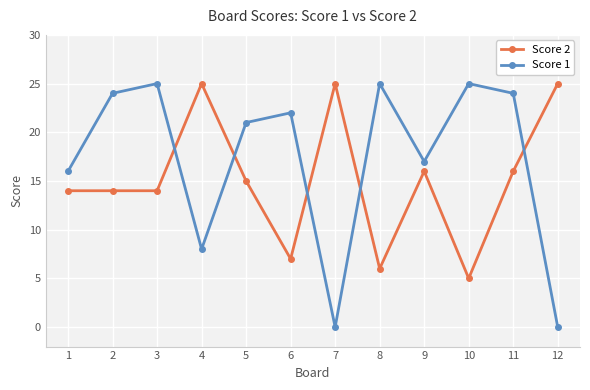

The value of Score 2 at 8 is 6. True or false?

True